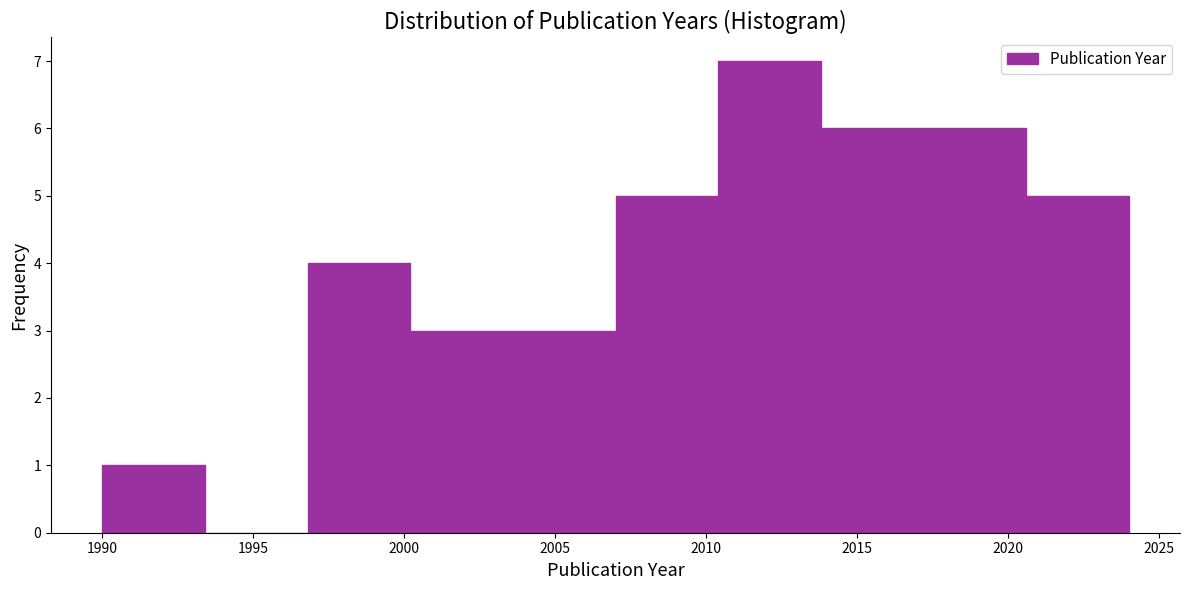

Reading left to right, transcribe this chart: for each bar, give the range it covers on the x-axis and its height. Neither the bar edges nor the heights are printed on the chart, so give them approximately, as read against the axes.

1990.0 to 1993.4: 1
1993.4 to 1996.8: 0
1996.8 to 2000.2: 4
2000.2 to 2003.6: 3
2003.6 to 2007.0: 3
2007.0 to 2010.4: 5
2010.4 to 2013.8: 7
2013.8 to 2017.2: 6
2017.2 to 2020.6: 6
2020.6 to 2024.0: 5